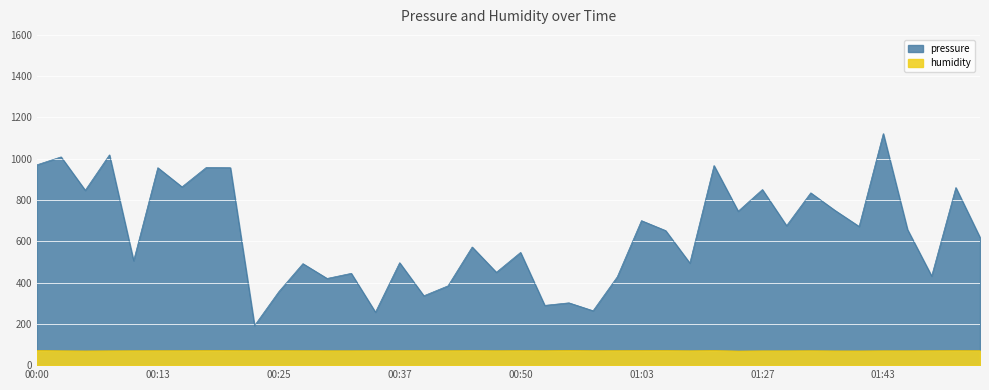

List the series in order of their peak value, highest first.

pressure, humidity